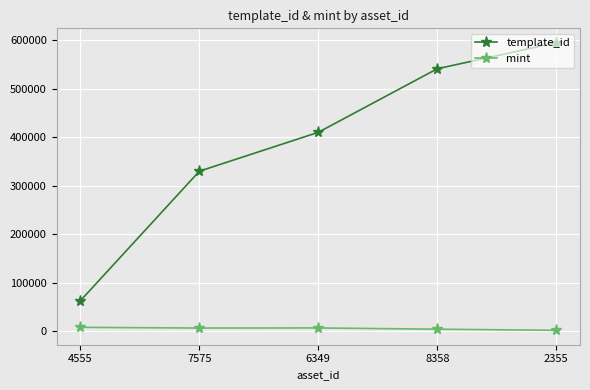

What is the sum of all template_id values?

1940177